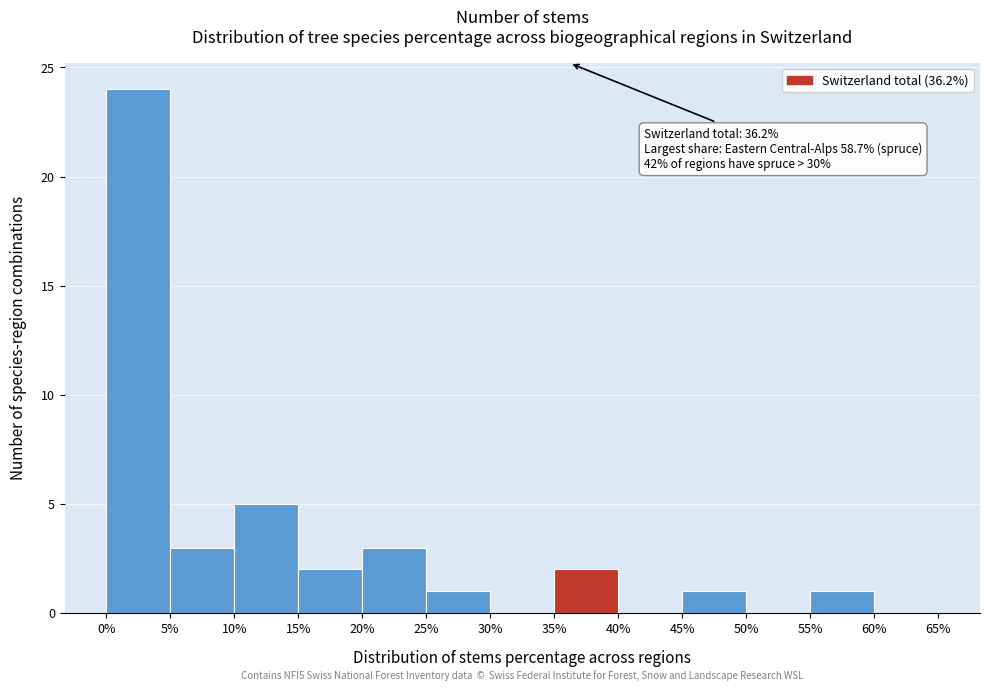

Over which range of the x-axis is the bar tallest?

0% to 5%